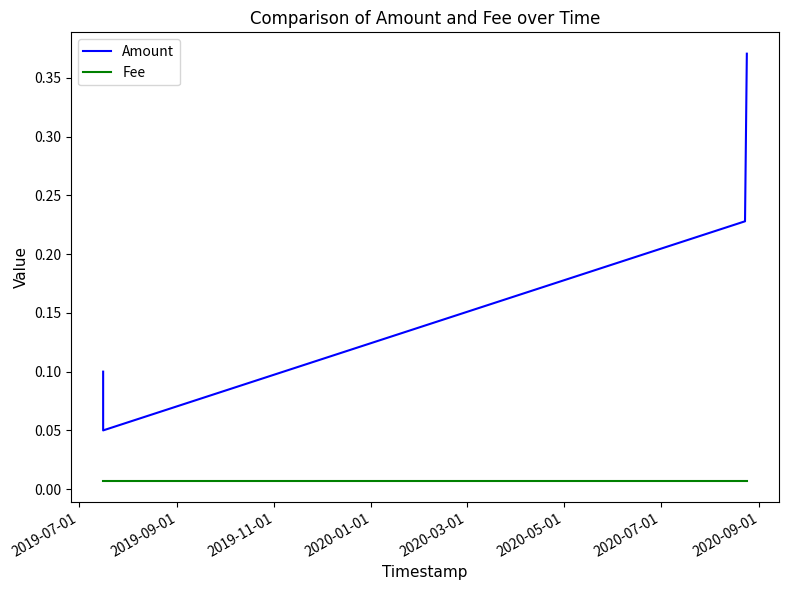

What are all the series names shown in the legend?

Amount, Fee